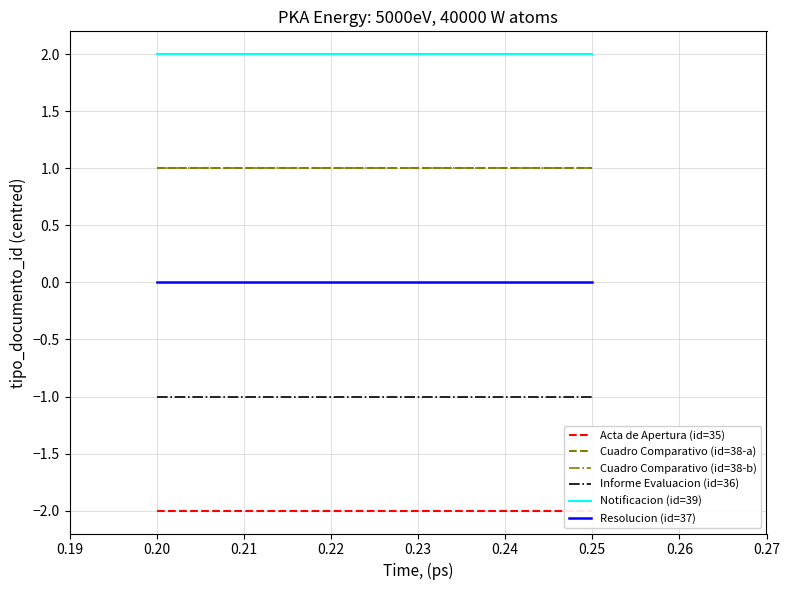

What is the value of the Informe Evaluacion (id=36) point at the 5th from the left?

-1